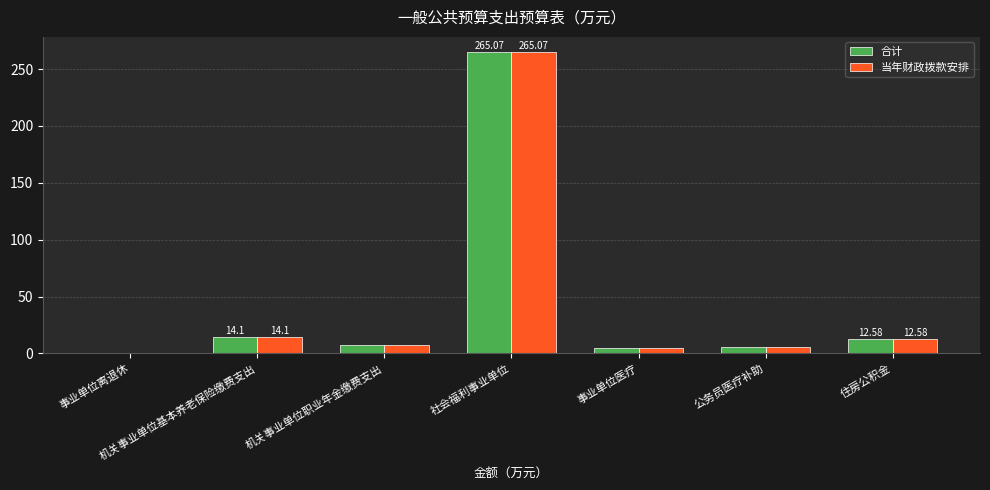

Are the bars grouped side by side (vs. stacked)?

Yes